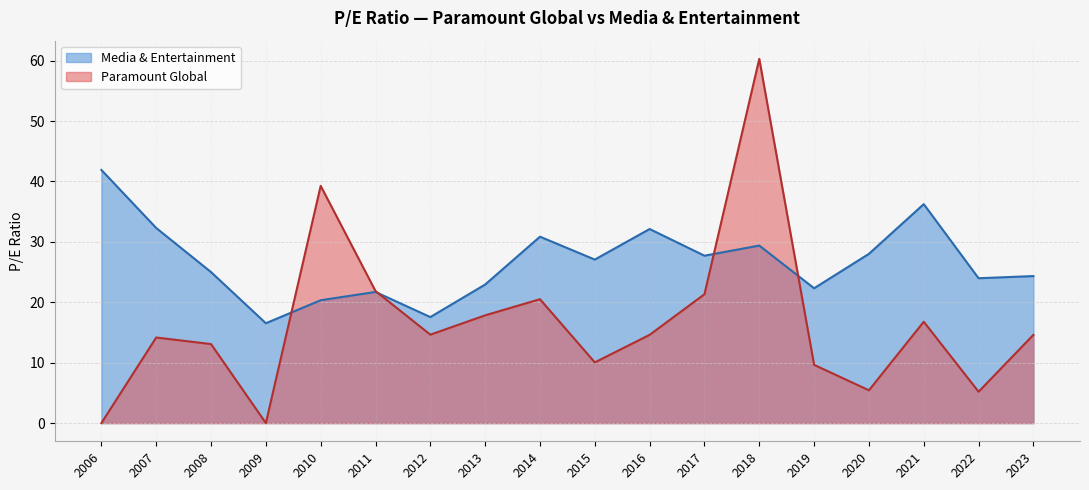

Reading right to left, what are all the values shown in this chart?

Paramount Global: 2006-03-16=0.0	2007-03-01=14.2	2008-02-28=13.1	2009-02-25=0.0	2010-02-25=39.3	2011-02-25=21.9	2012-02-23=14.6	2013-02-15=17.8	2014-02-14=20.5	2015-02-13=10.1	2016-02-16=14.6	2017-02-17=21.3	2018-02-20=60.3	2019-02-15=9.6	2020-02-20=5.4	2021-02-24=16.8	2022-02-15=5.2	2023-02-16=14.6
Media & Entertainment: 2006-03-16=41.9	2007-03-01=32.3	2008-02-28=25.0	2009-02-25=16.5	2010-02-25=20.3	2011-02-25=21.7	2012-02-23=17.6	2013-02-15=22.9	2014-02-14=30.9	2015-02-13=27.1	2016-02-16=32.1	2017-02-17=27.7	2018-02-20=29.4	2019-02-15=22.3	2020-02-20=28.0	2021-02-24=36.2	2022-02-15=24.0	2023-02-16=24.3